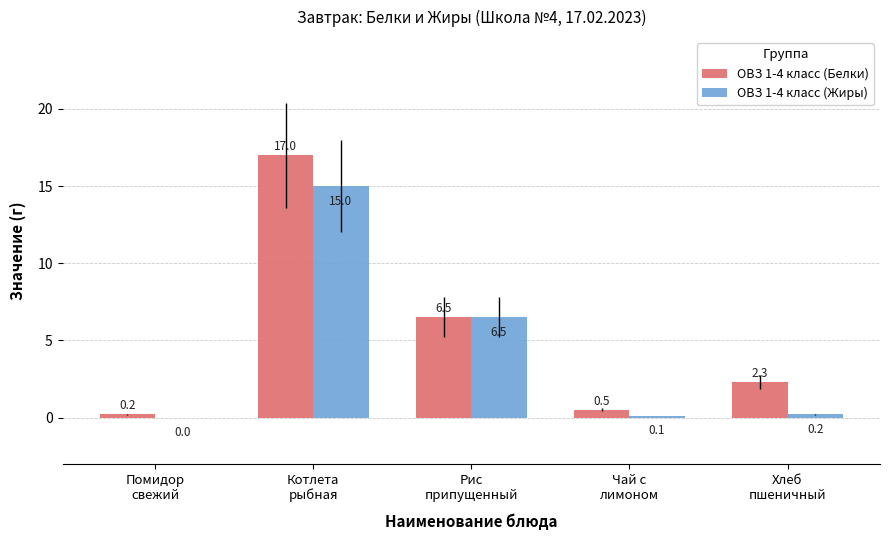

Which series has the widest spread of values?

ОВЗ 1-4 класс (Белки)